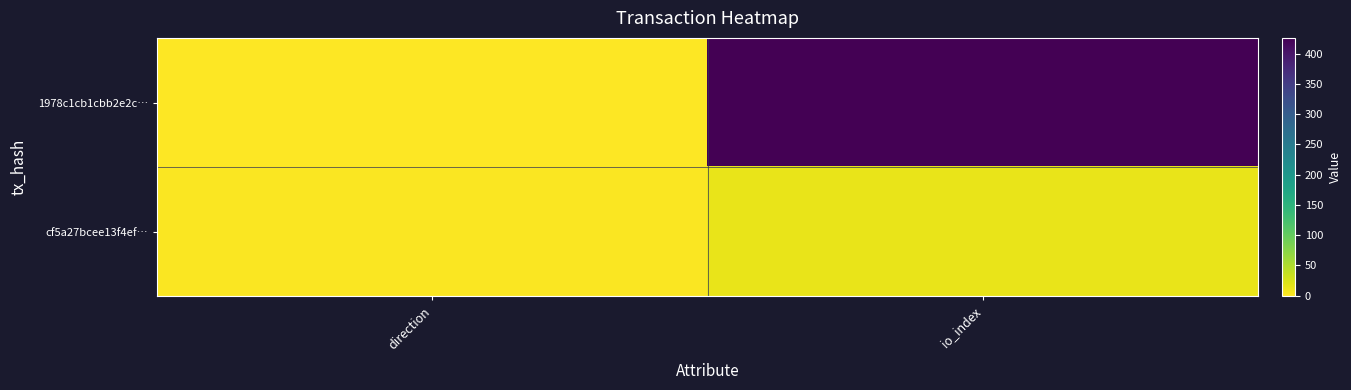

List the series in order of their overall mean, lowest first.

cf5a27bcee13f4ef…, 1978c1cb1cbb2e2c…